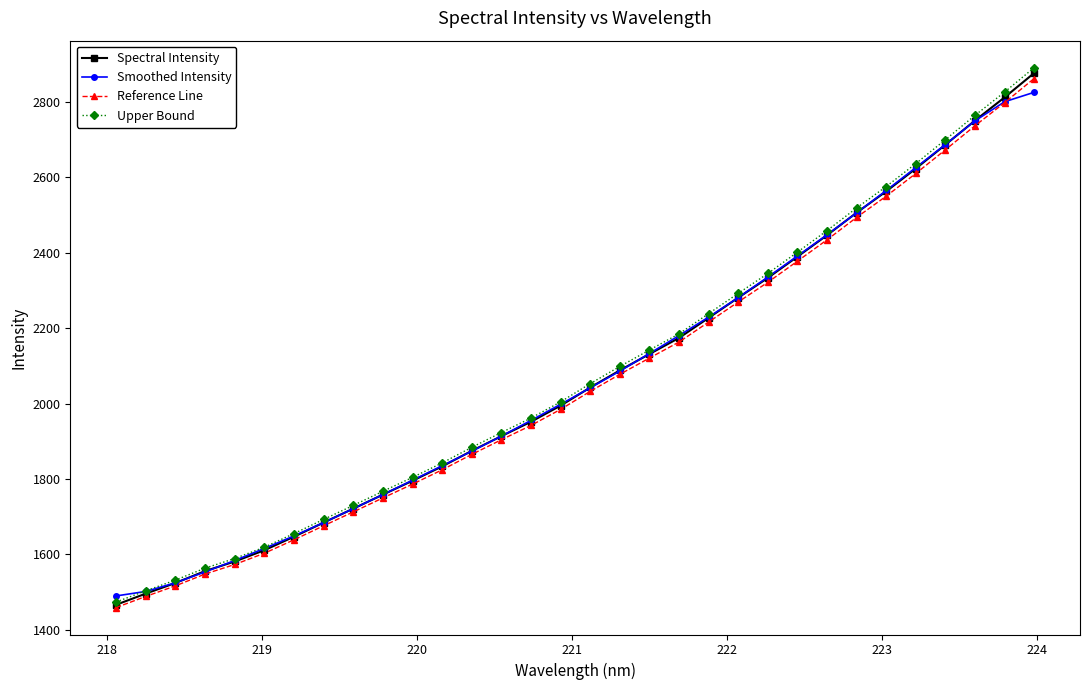

Does the chart have visible grid lines?

No